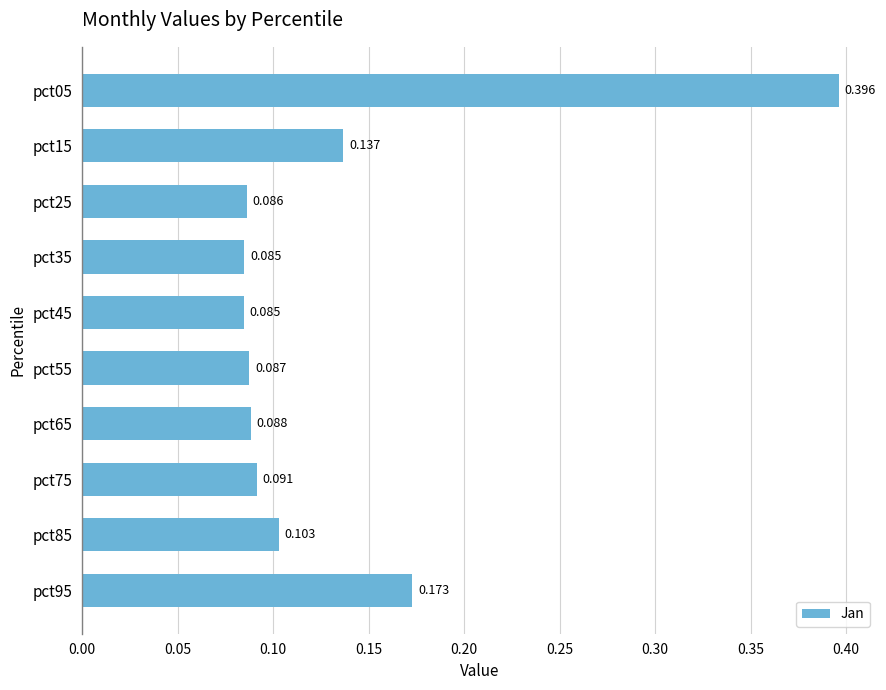

Are the bars horizontal?

Yes